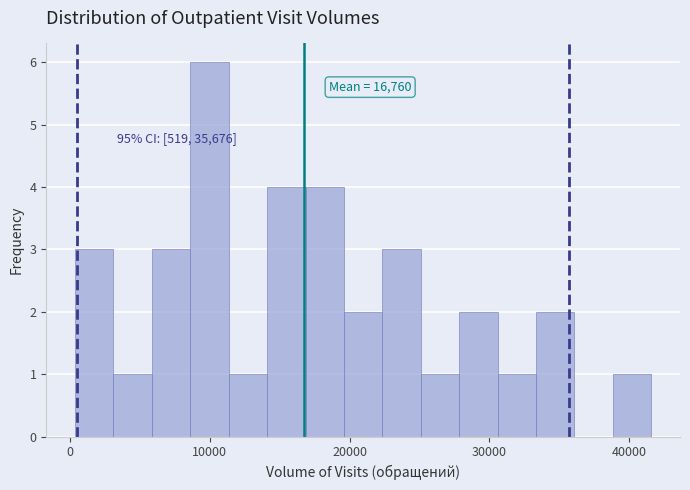

Around what value on the x-axis is the tallest bar? Give the approximate position of its centre, as read against the axis.

10000